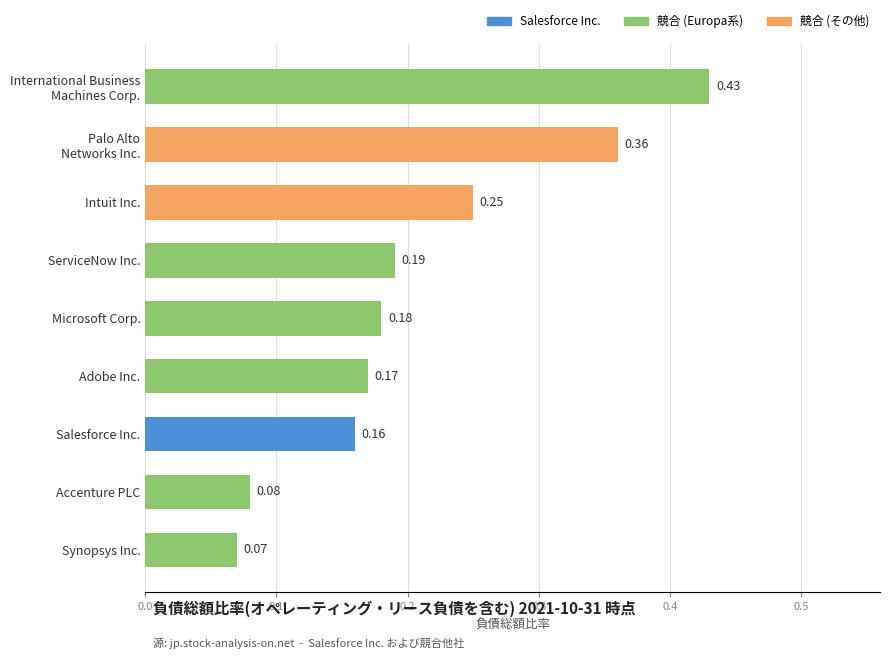

What is the sum of all values?

1.9